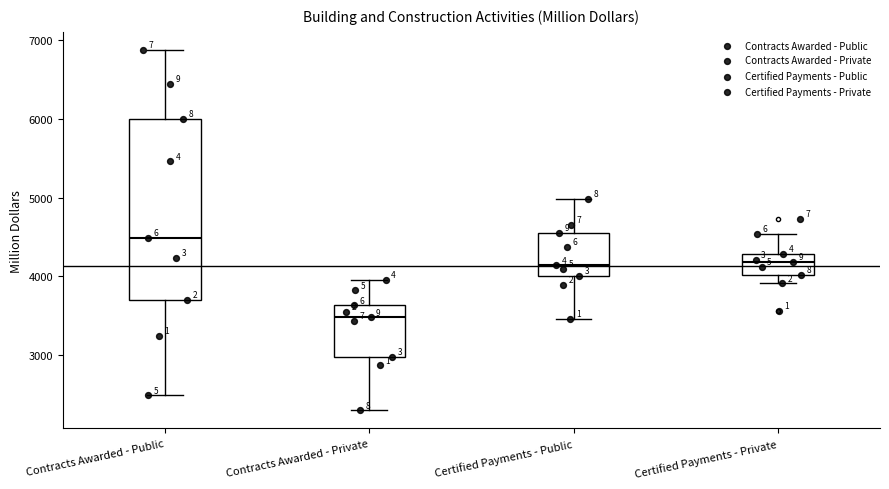

Where does the median line of the box for Certified Payments - Private sit on the y-axis? The values are not printed on the chart, so give them approximately, as read against the axis.

4200